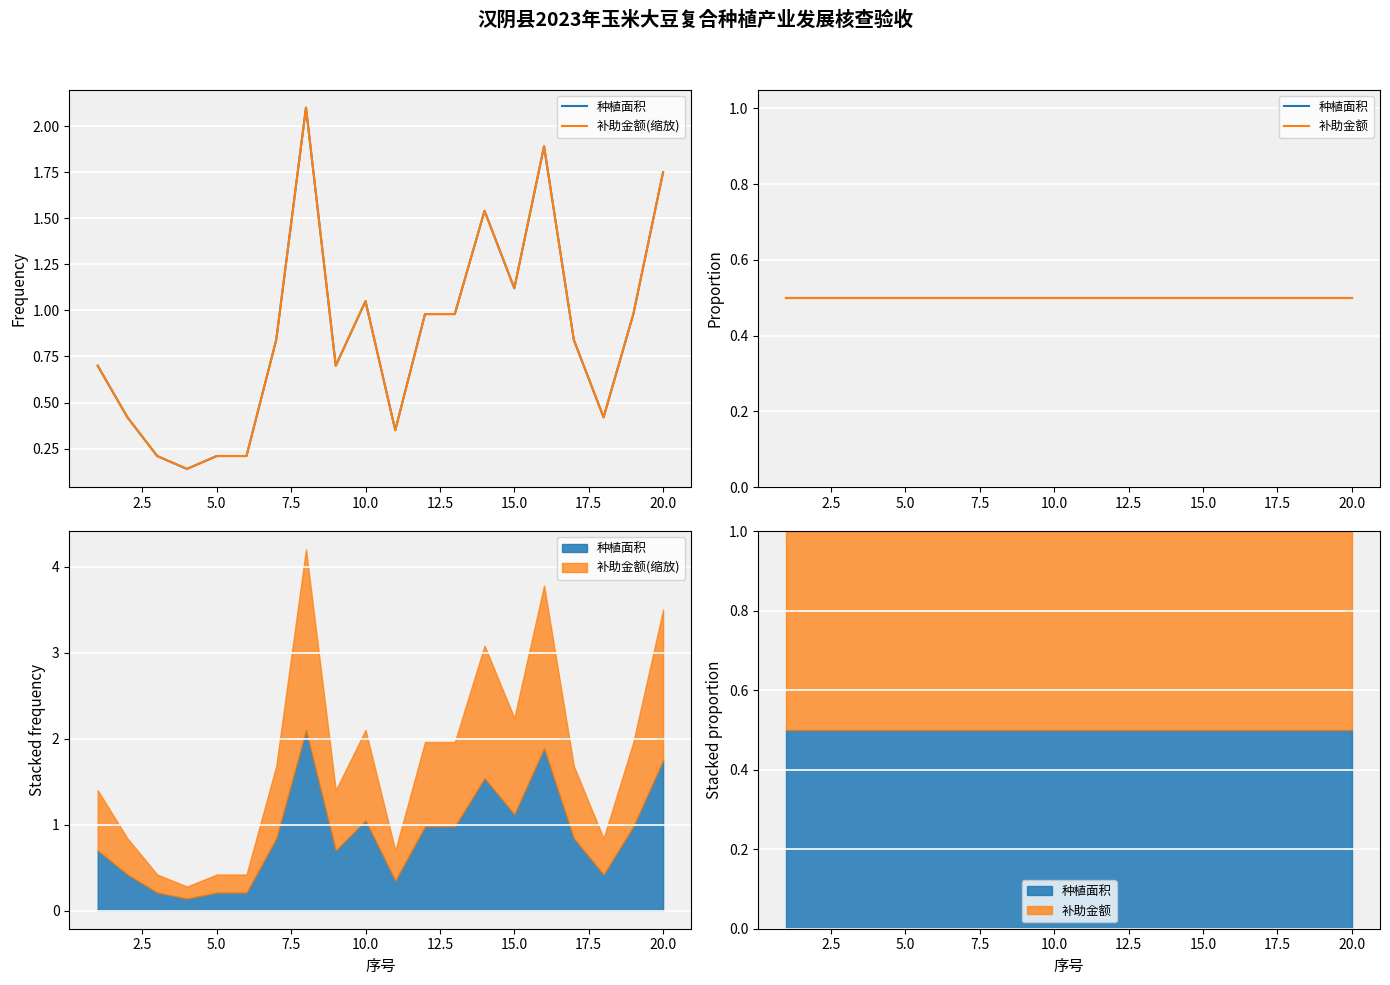

Which series has the largest total across all categories?

补助金额(缩放)